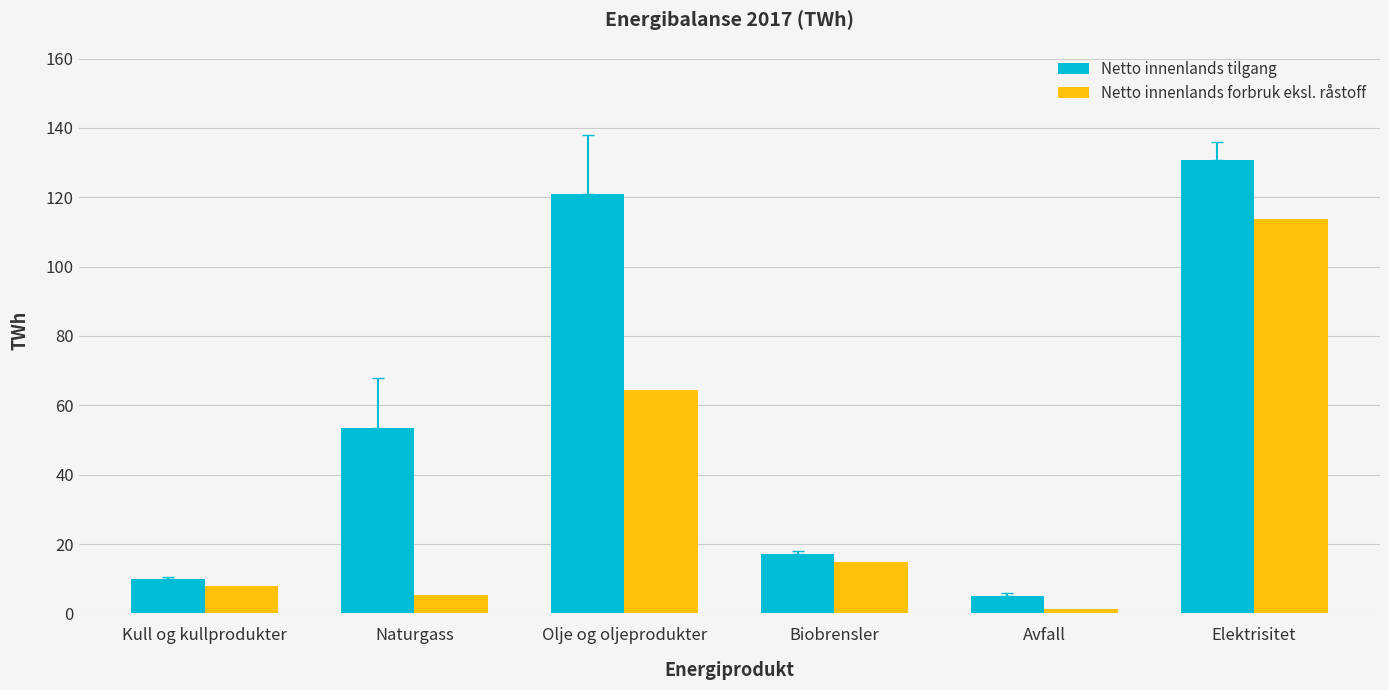

Count the number of data series in this chart.

2